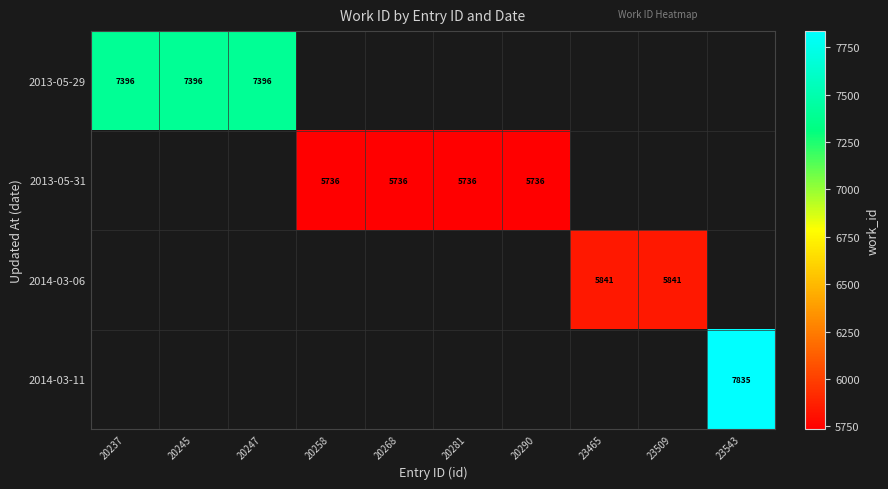

Which has a higher value, 20290 or 20258?

20258